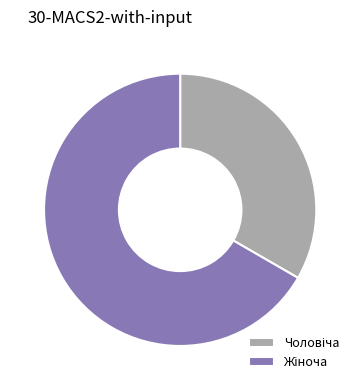

Is there a majority slice in this chart?

Yes